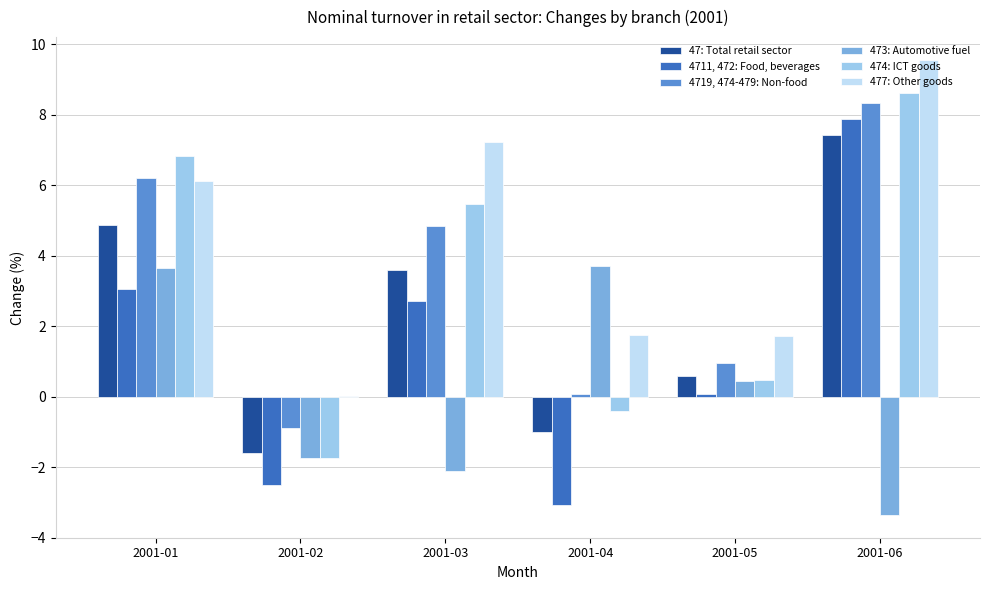

The value of 474: ICT goods at 2001-06 is 8.6. True or false?

True